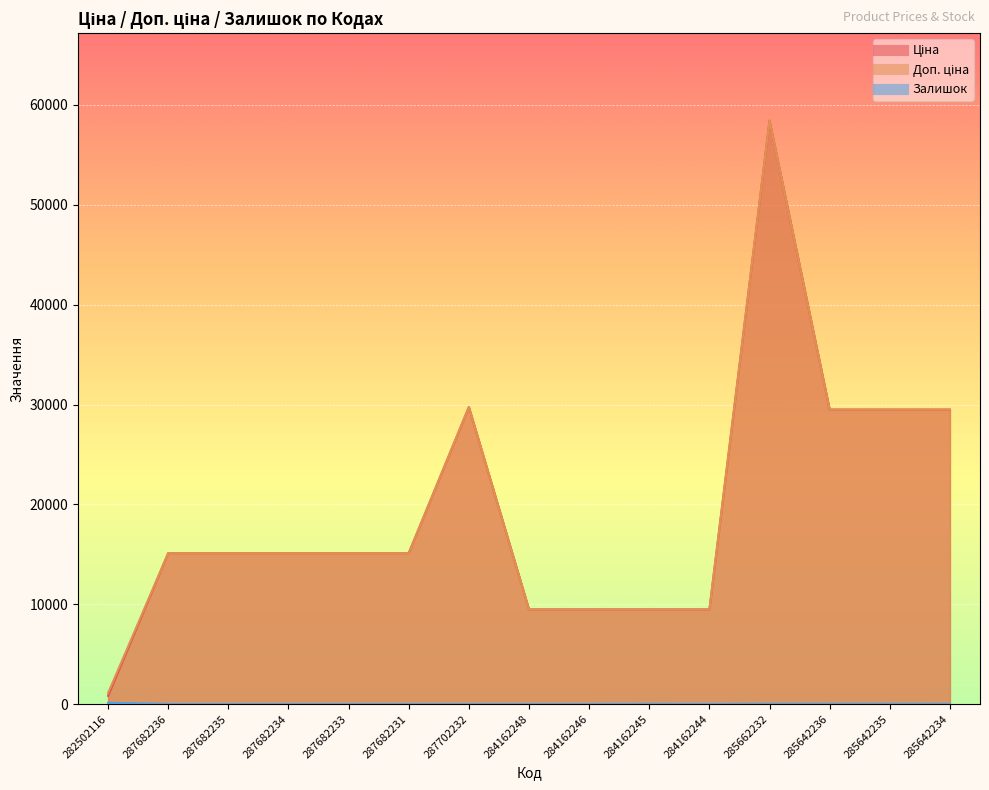

True or false: Доп. ціна and Залишок cross at least once.

False